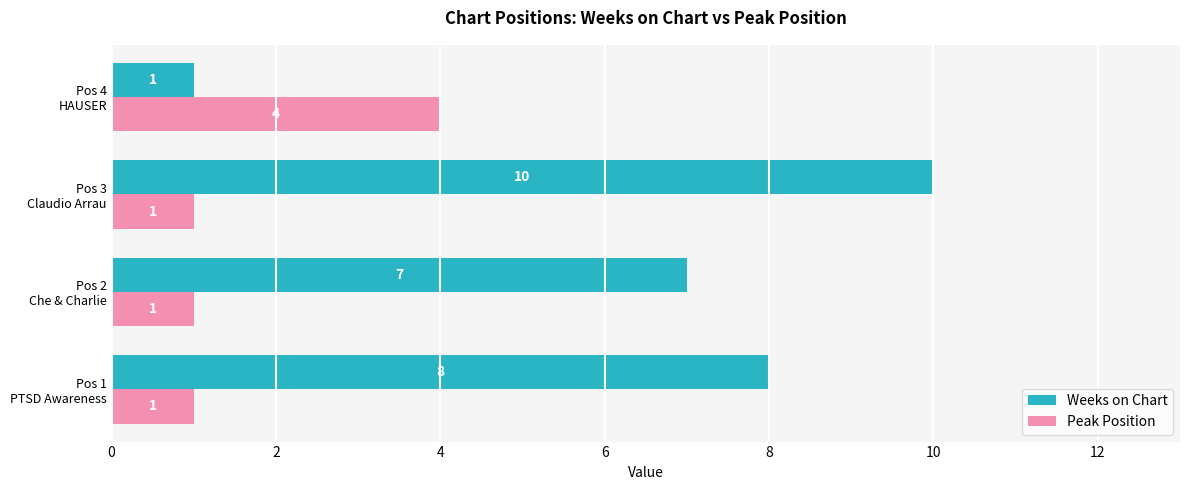

What are all the series names shown in the legend?

Weeks on Chart, Peak Position